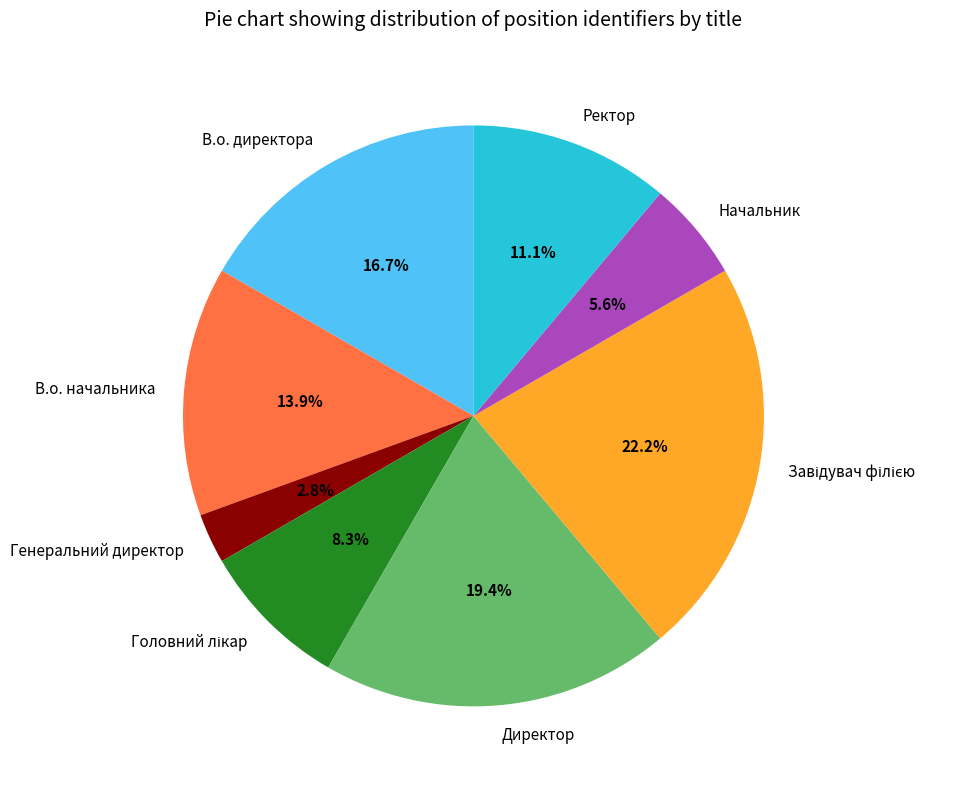

How many segments does this pie chart have?

8